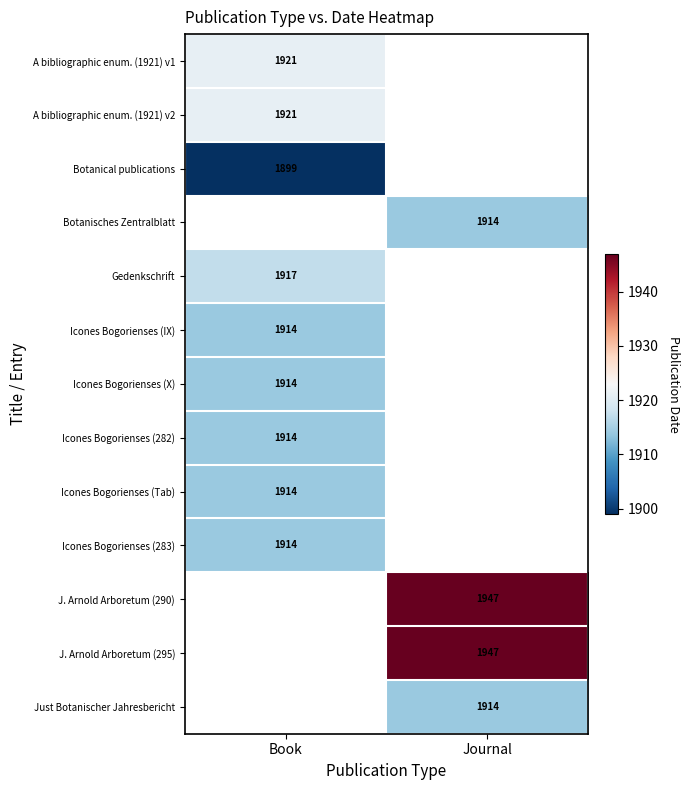

The value of Icones Bogorienses (282) at Book is 1914. True or false?

True